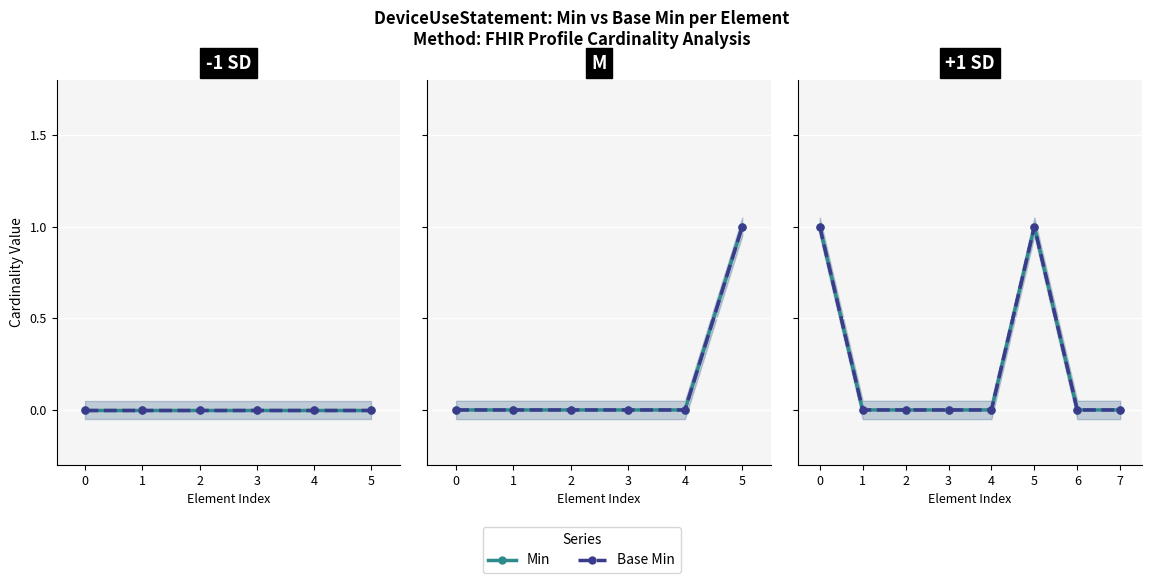

Is this an area chart (filled region under the line)?

No